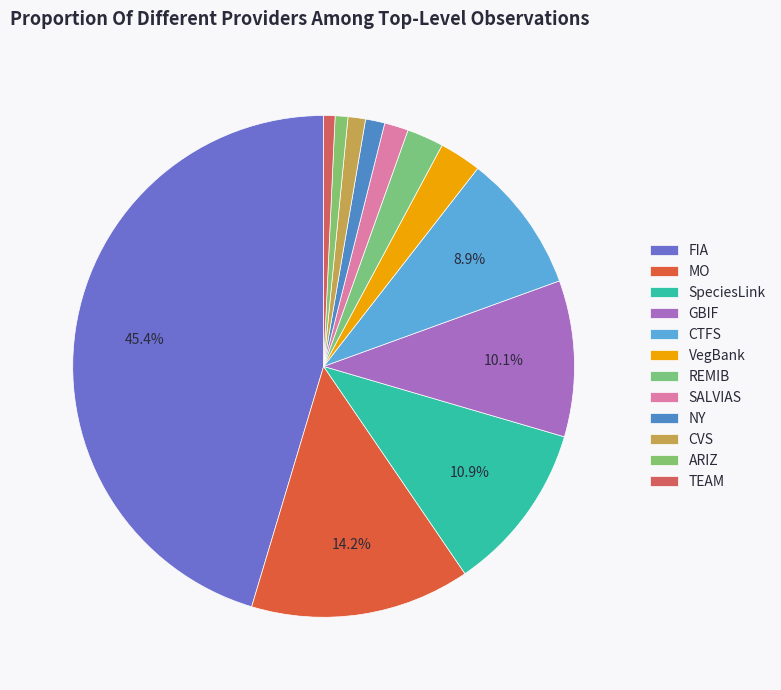

How many slices are in this pie chart?

12